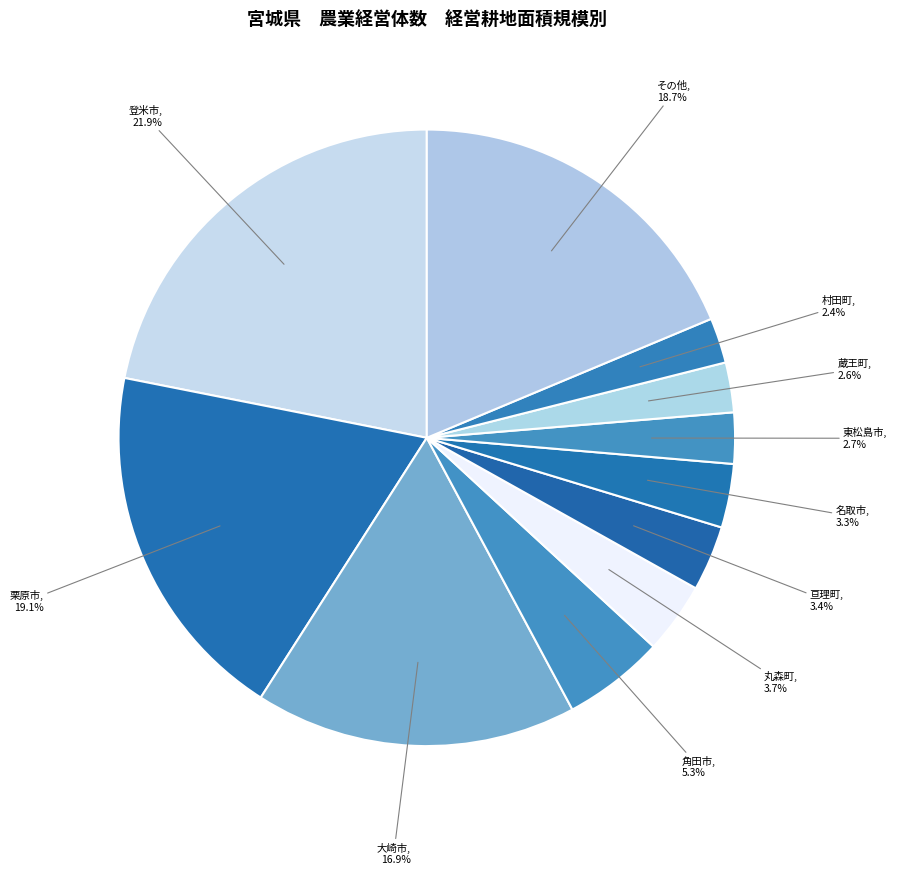

Is the sum of 丸森町 and 村田町 greater than half?

No